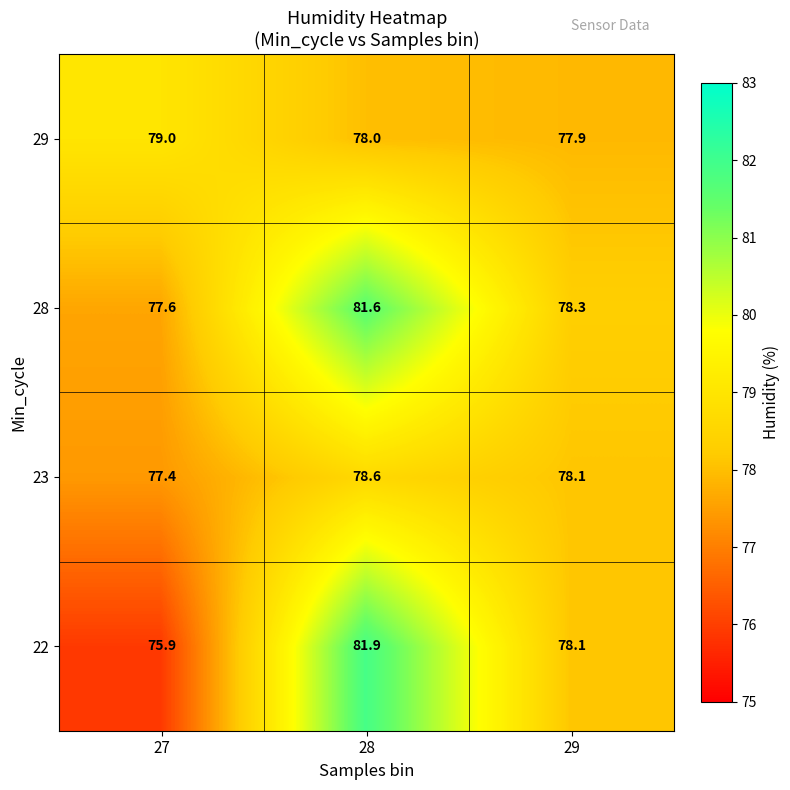

What is the lowest value of the 23 series?

77.4